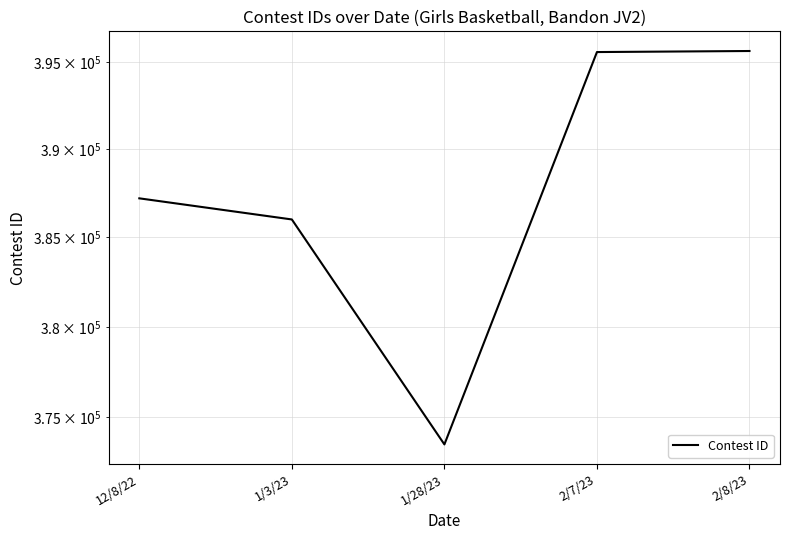

Reading left to right, list all the values displayed in this chart.

387203	386010	373525	395570	395631